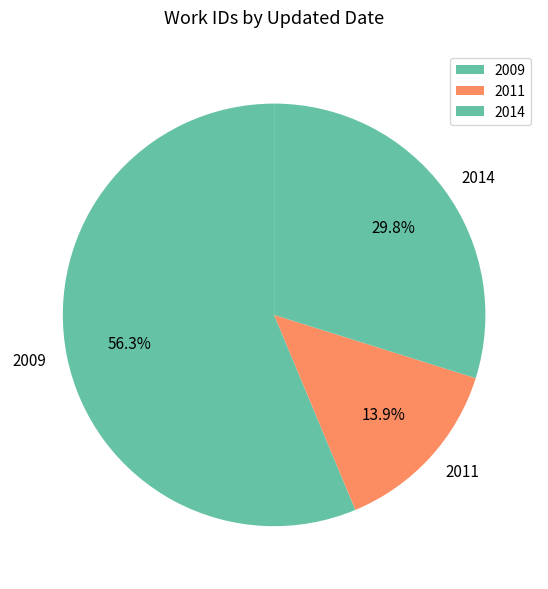

Which slice is the smallest?

2011